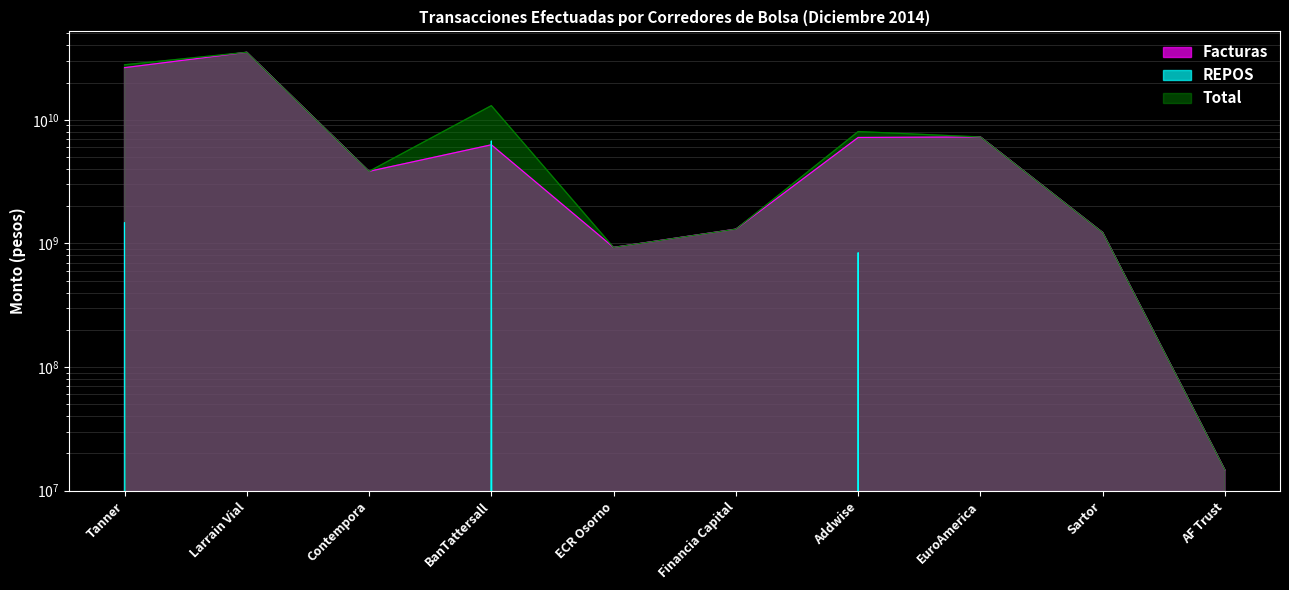

Reading left to right, extract all data points from this chart.

Facturas: 26399080411	35167288269	3827321900	6274937714	927557236	1303155355	7190397622	7262788706	1224410171	14663094
REPOS: 1471640000	0	0	6738410000	0	0	840430000	0	0	0
Total: 27870720411	35167288269	3827321900	13013347714	927557236	1303155355	8030827622	7262788706	1224410171	14663094